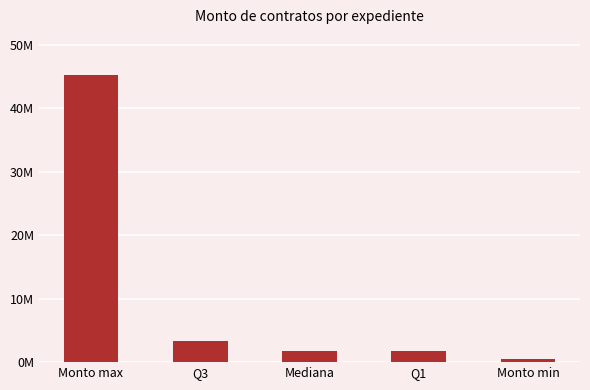

Between Monto max and Q1, which is larger?

Monto max